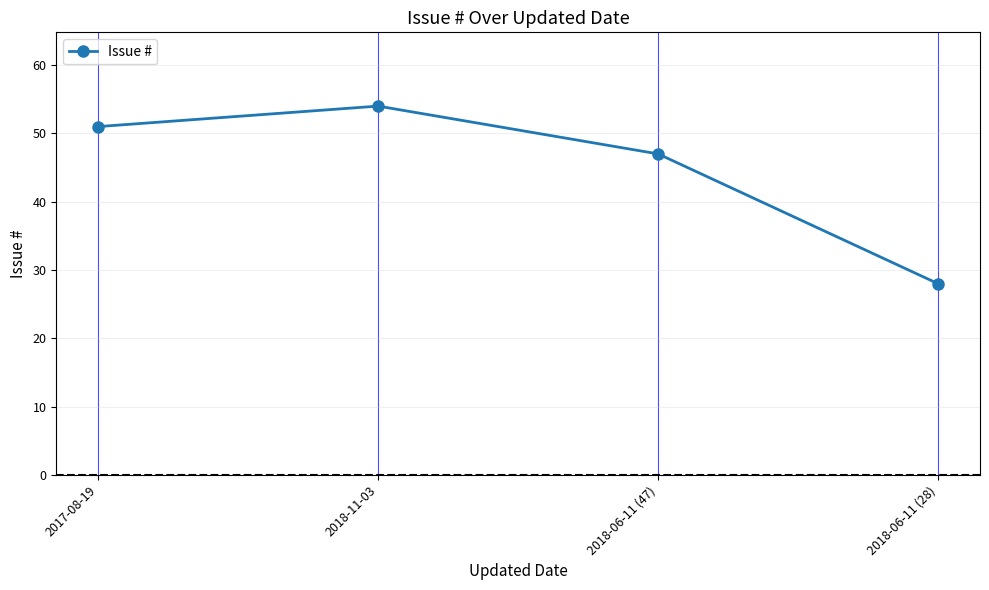

Reading right to left, transcribe all the data shown in this chart.

2018-06-11 (28)=28	2018-06-11 (47)=47	2018-11-03=54	2017-08-19=51